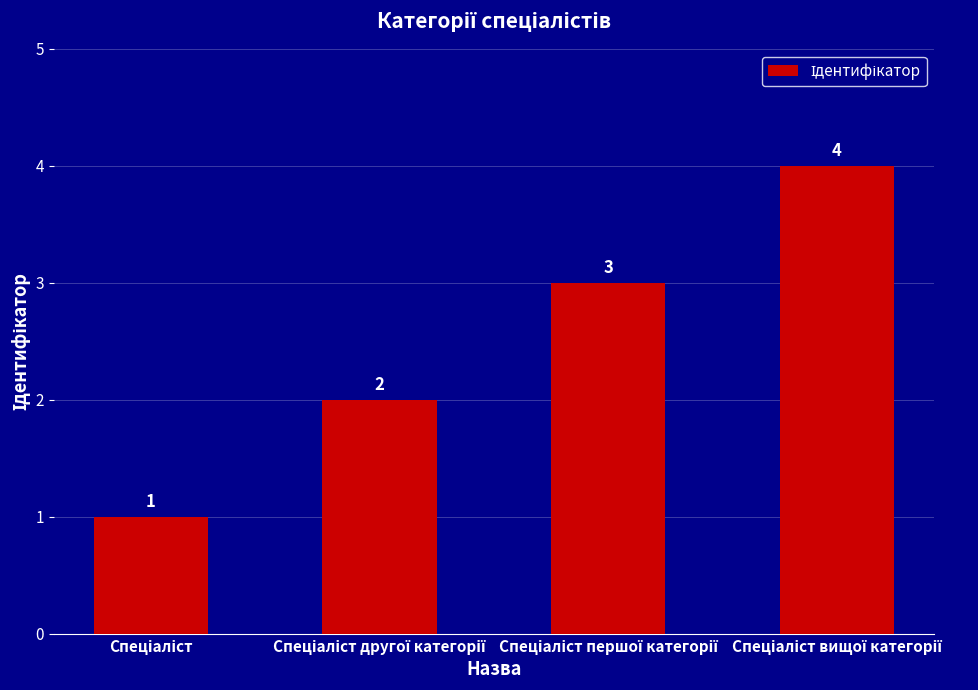

Does the chart contain stacked bars?

No